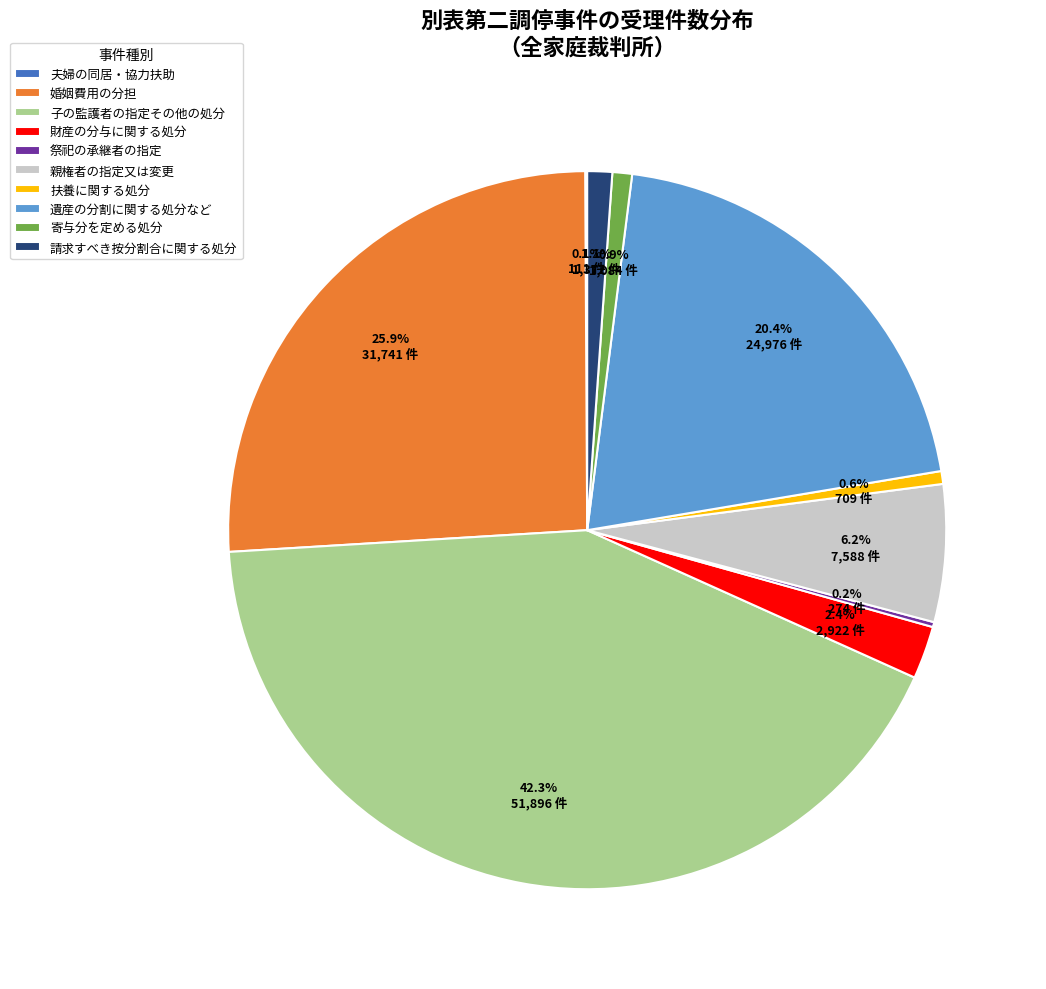

Which category has the biggest portion of the pie?

子の監護者の指定その他の処分